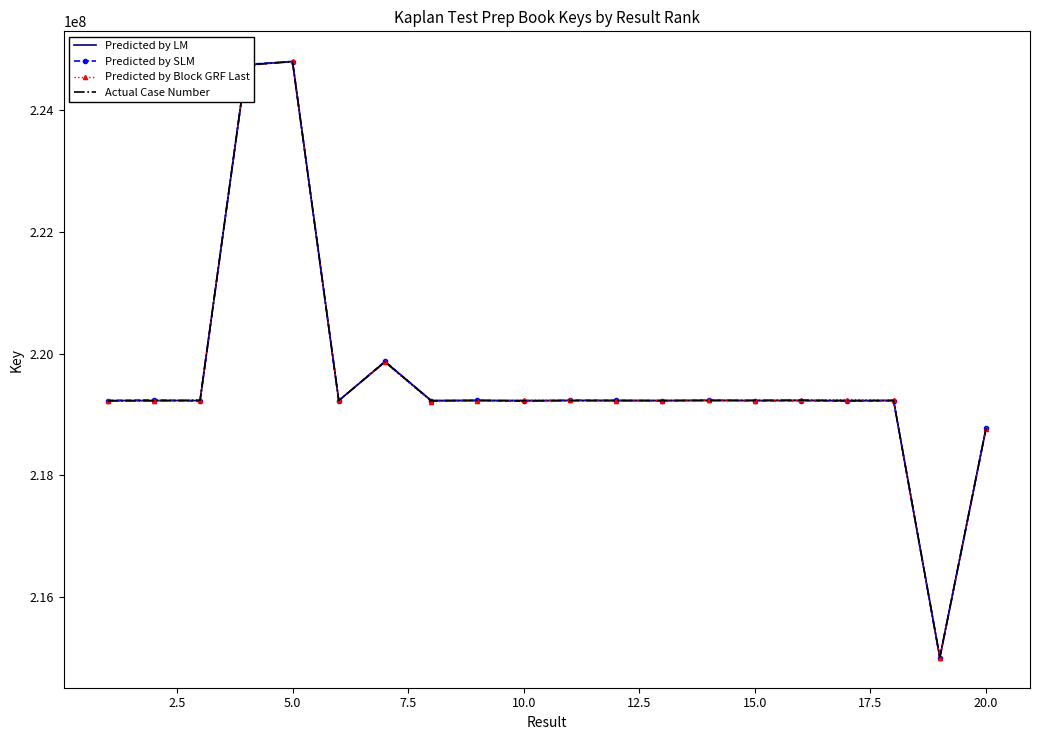

What is the minimum value shown in the chart?

214994432.3